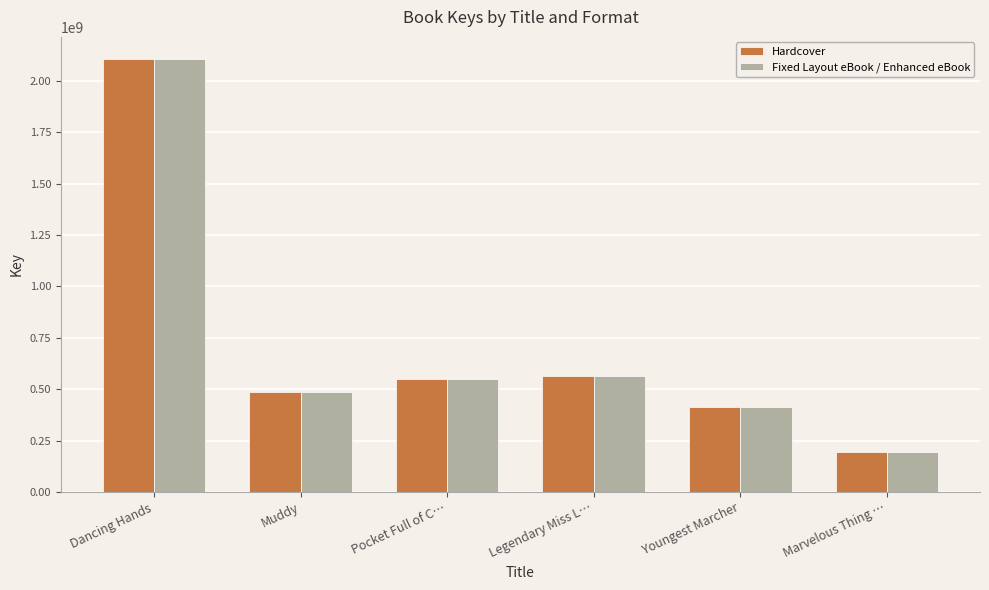

Does the chart contain stacked bars?

No